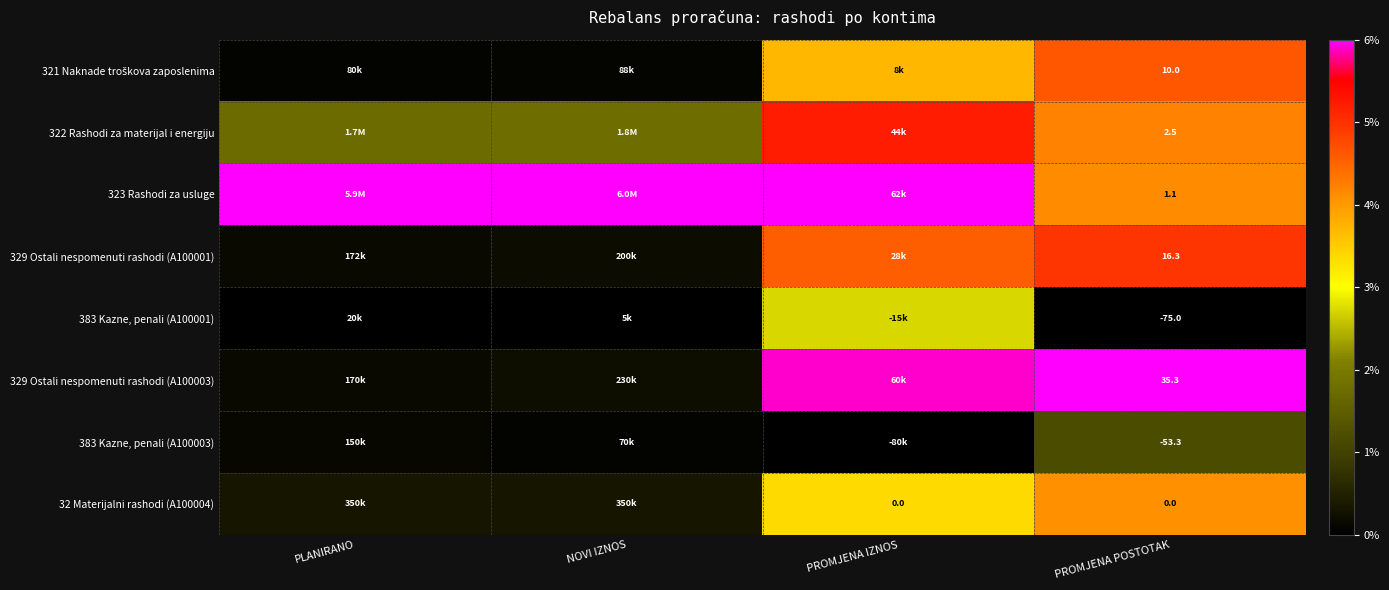

True or false: 32 Materijalni rashodi (A100004) has a value of 0.2 at PROMJENA POSTOTAK.

False